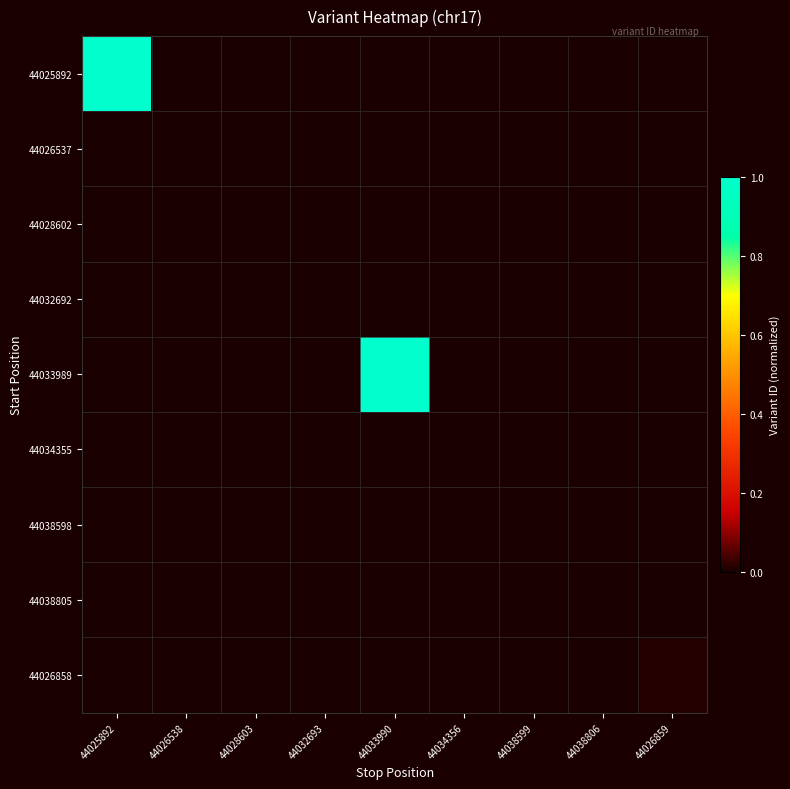

Which has a higher value, 44038599 or 44028603?

44038599